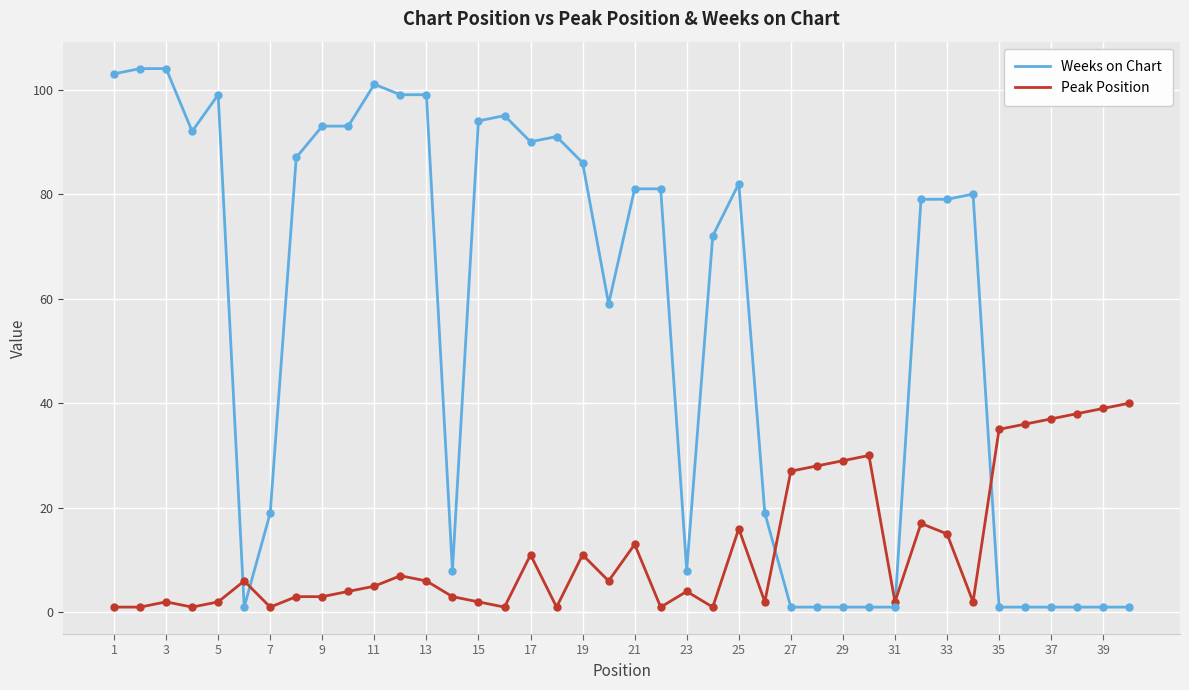

Which series has the largest total across all categories?

Weeks on Chart